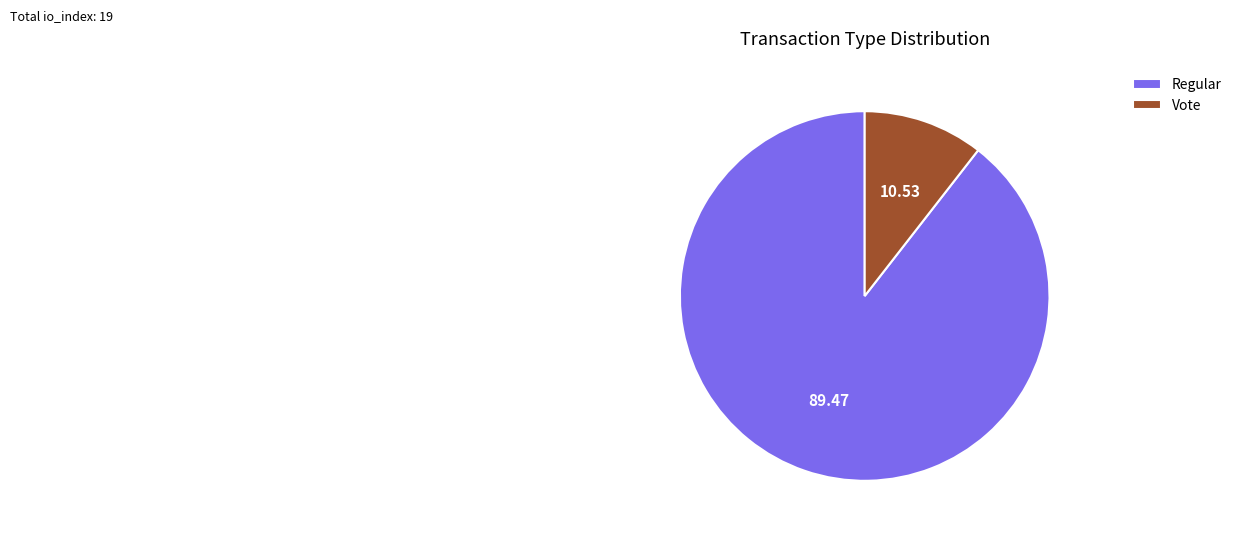

Count the number of slices in the pie.

2